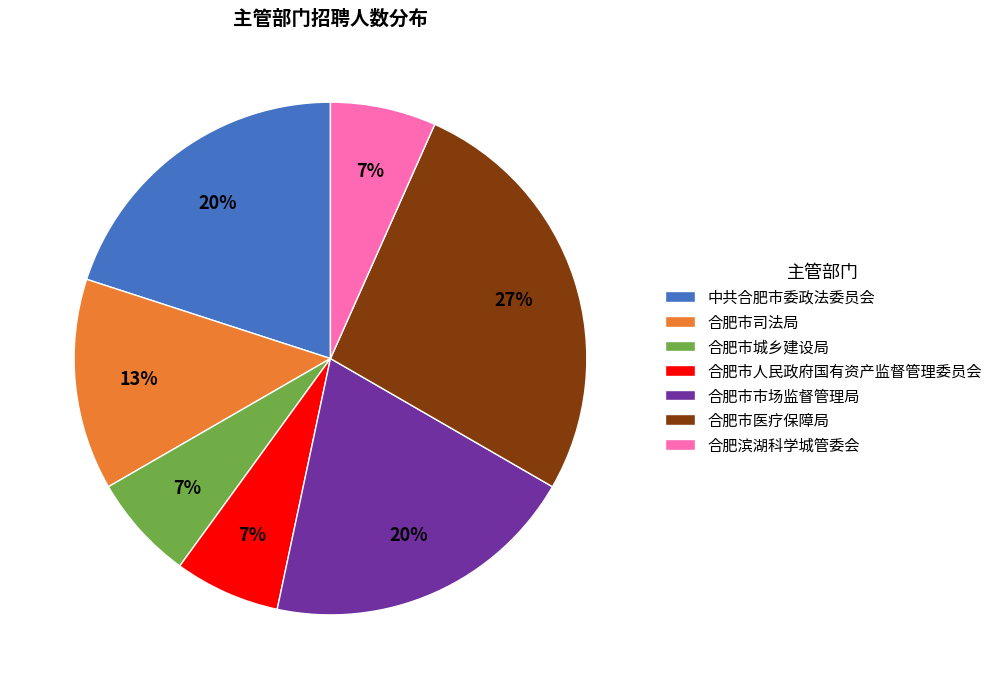

What is the ratio of the value at 合肥市人民政府国有资产监督管理委员会 to the value at 合肥市市场监督管理局?

0.3